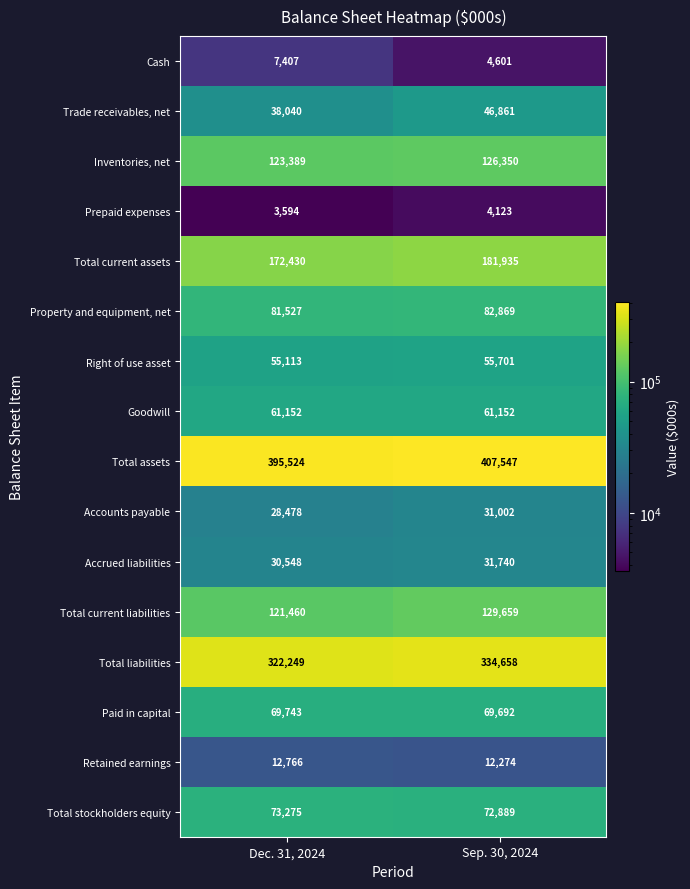

Rank the series at Sep. 30, 2024 from lowest to highest value.

Prepaid expenses, Cash, Retained earnings, Accounts payable, Accrued liabilities, Trade receivables, net, Right of use asset, Goodwill, Paid in capital, Total stockholders equity, Property and equipment, net, Inventories, net, Total current liabilities, Total current assets, Total liabilities, Total assets